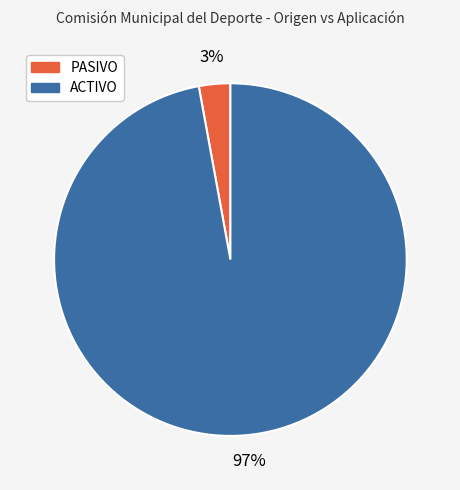

Which has a higher value, ACTIVO or PASIVO?

ACTIVO